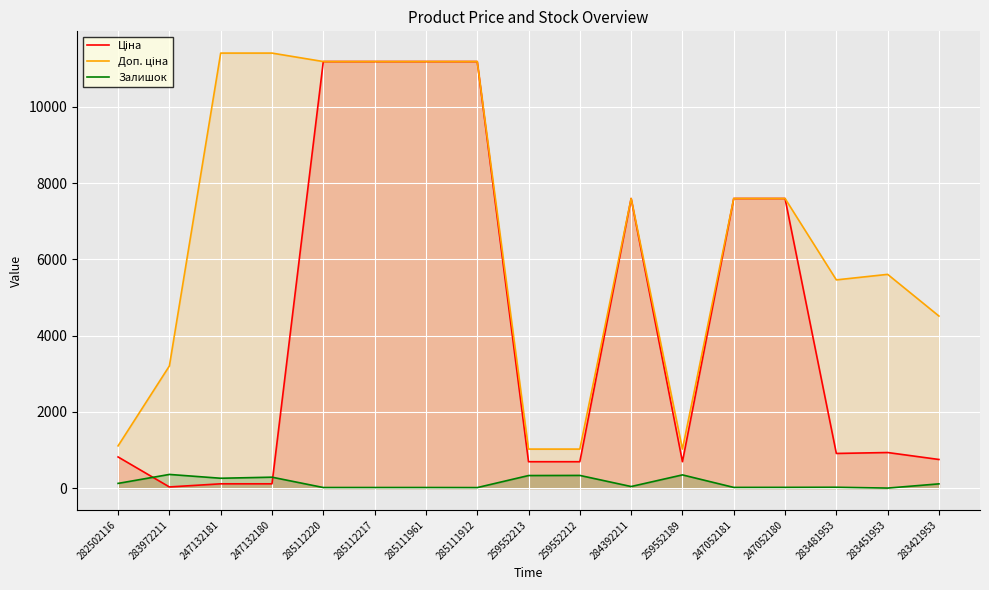

How many data points in Доп. ціна are above 7596?

9